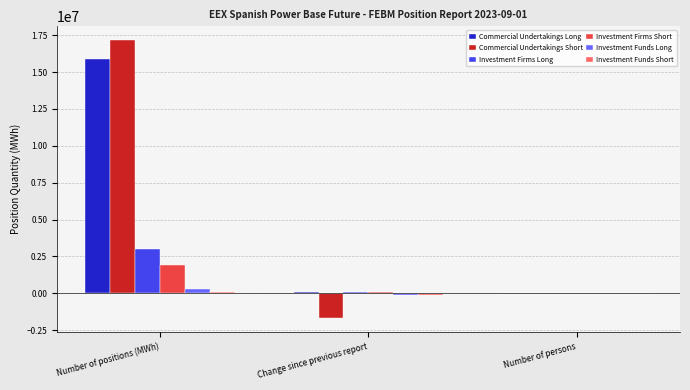

How many groups of bars are there?

3